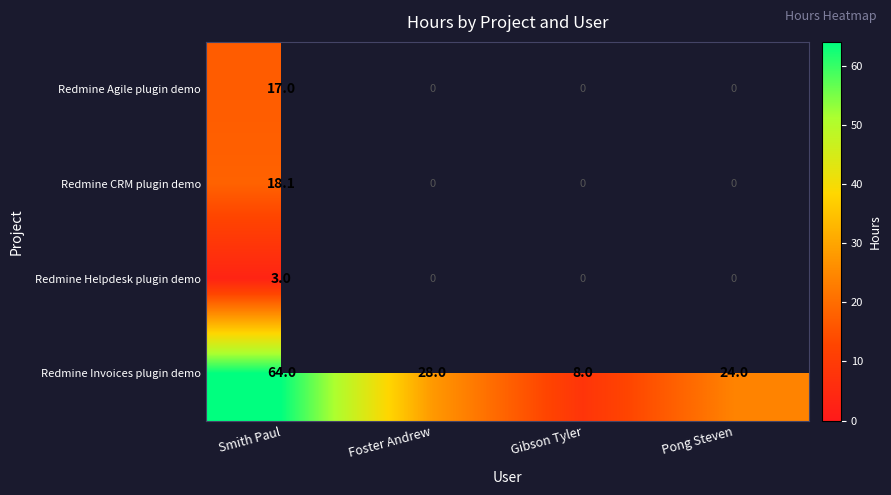

True or false: Redmine Invoices plugin demo has a value of 64.0 at Smith Paul.

True